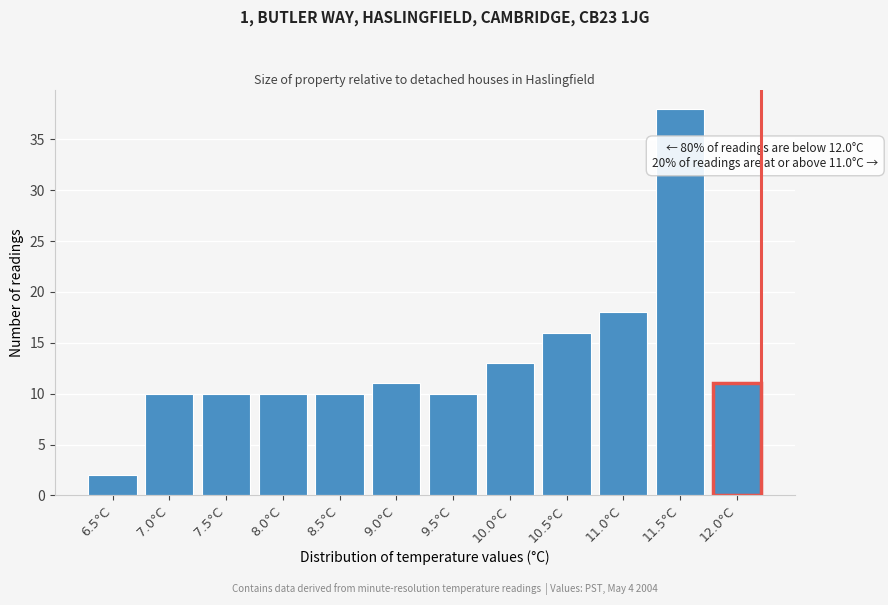

Reading left to right, extract all data points from this chart.

2	10	10	10	10	11	10	13	16	18	38	11